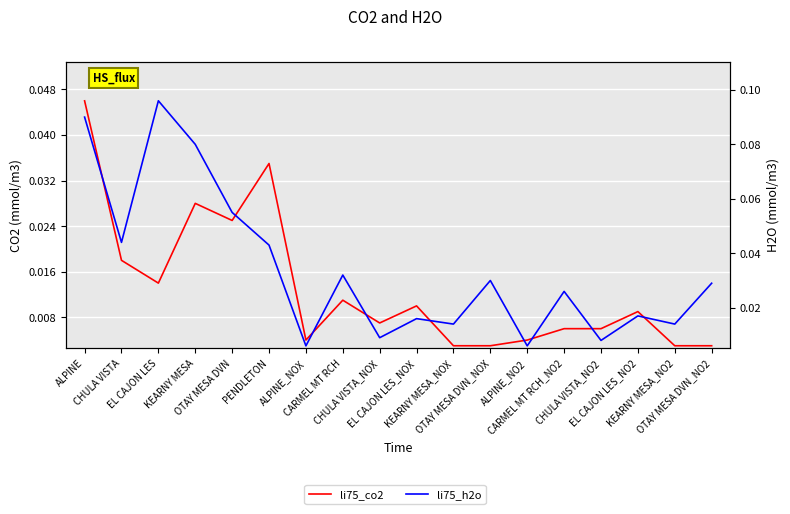

Reading left to right, list all the values displayed in this chart.

li75_co2: 0.0	0.0	0.0	0.0	0.0	0.0	0.0	0.0	0.0	0.0	0.0	0.0	0.0	0.0	0.0	0.0	0.0	0.0
li75_h2o: 0.1	0.0	0.1	0.1	0.1	0.0	0.0	0.0	0.0	0.0	0.0	0.0	0.0	0.0	0.0	0.0	0.0	0.0